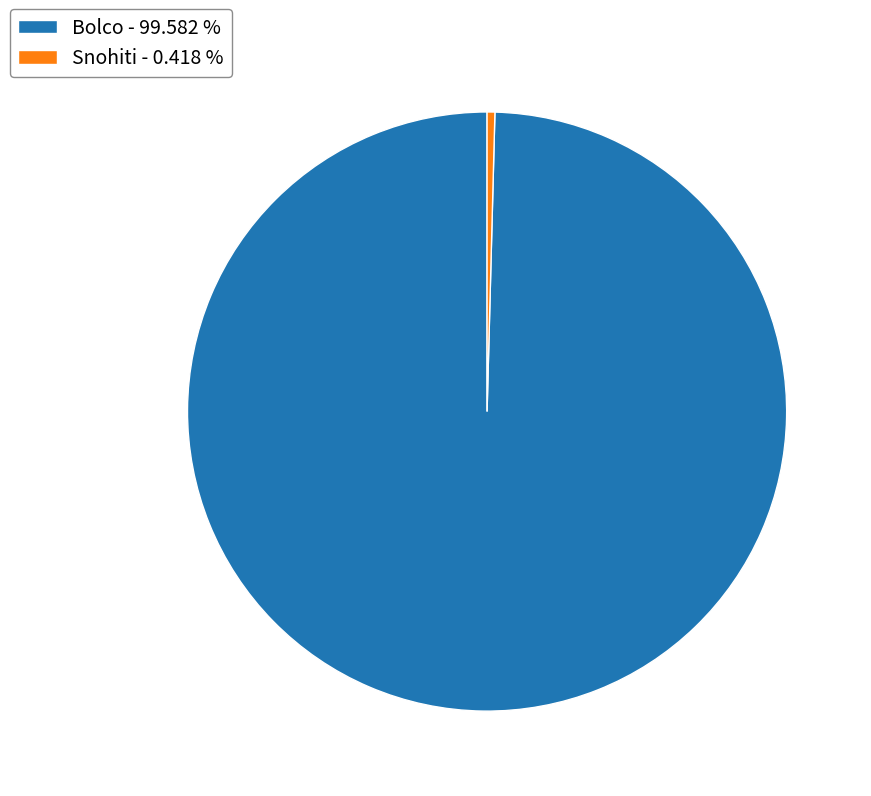

Is the sum of Snohiti - 0.418 % and Bolco - 99.582 % greater than half?

Yes